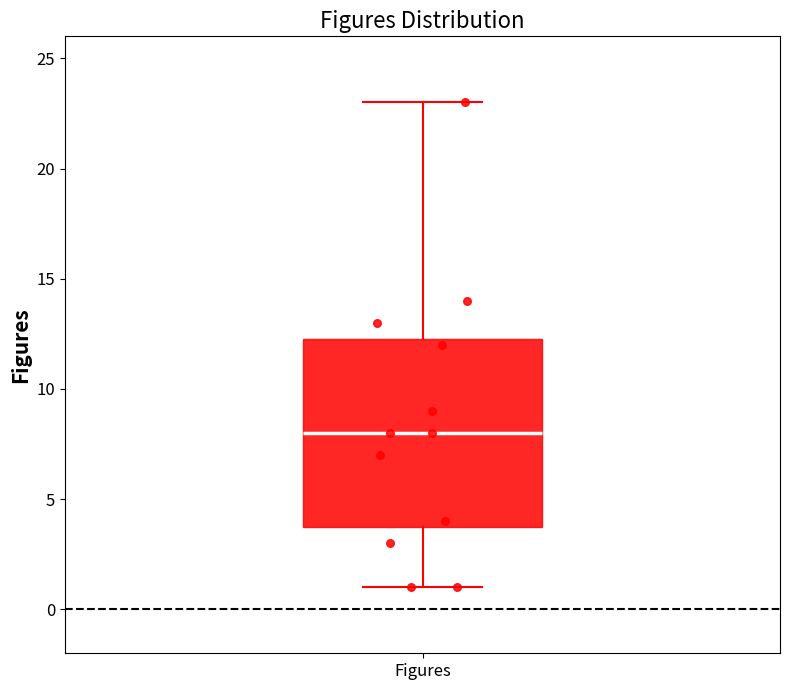

Read this box plot against the y-axis: the position of the median line, the range covered by the box, and the ends of both whiskers. The values are not printed on the chart, so give them approximately, as read against the axis.

median 8.0, box 4.0 to 12.5, whiskers 1.0 to 23.0